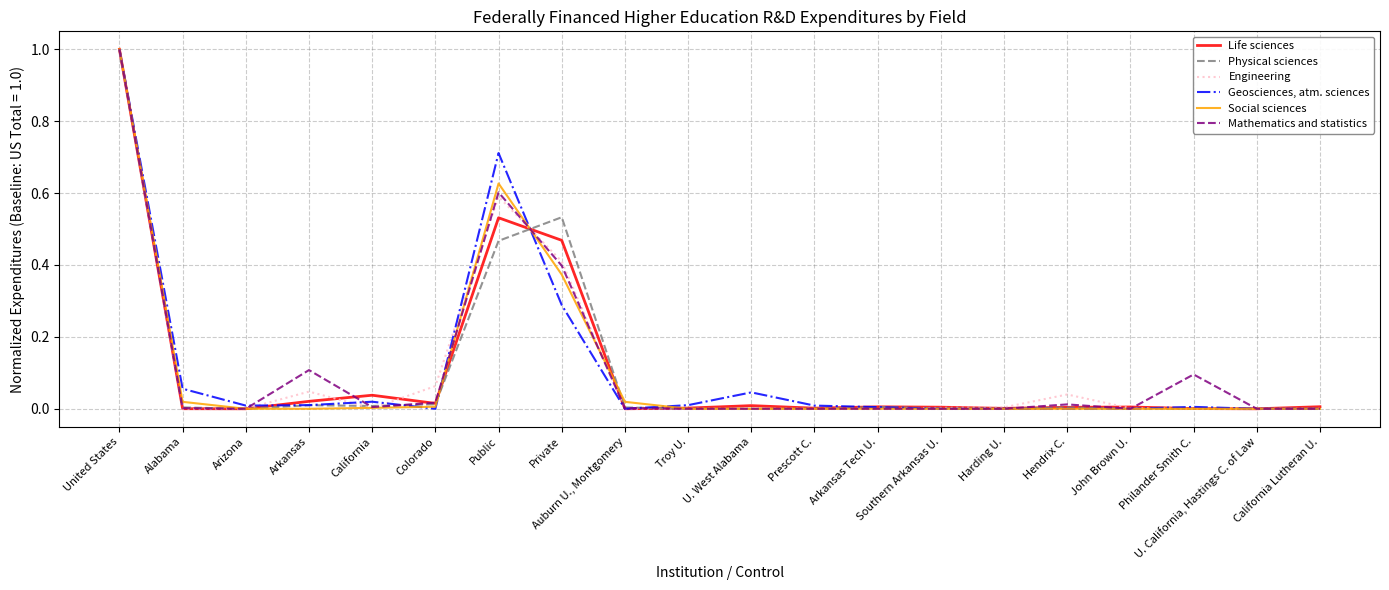

The Social sciences series shows 0.0 at Colorado. True or false?

True